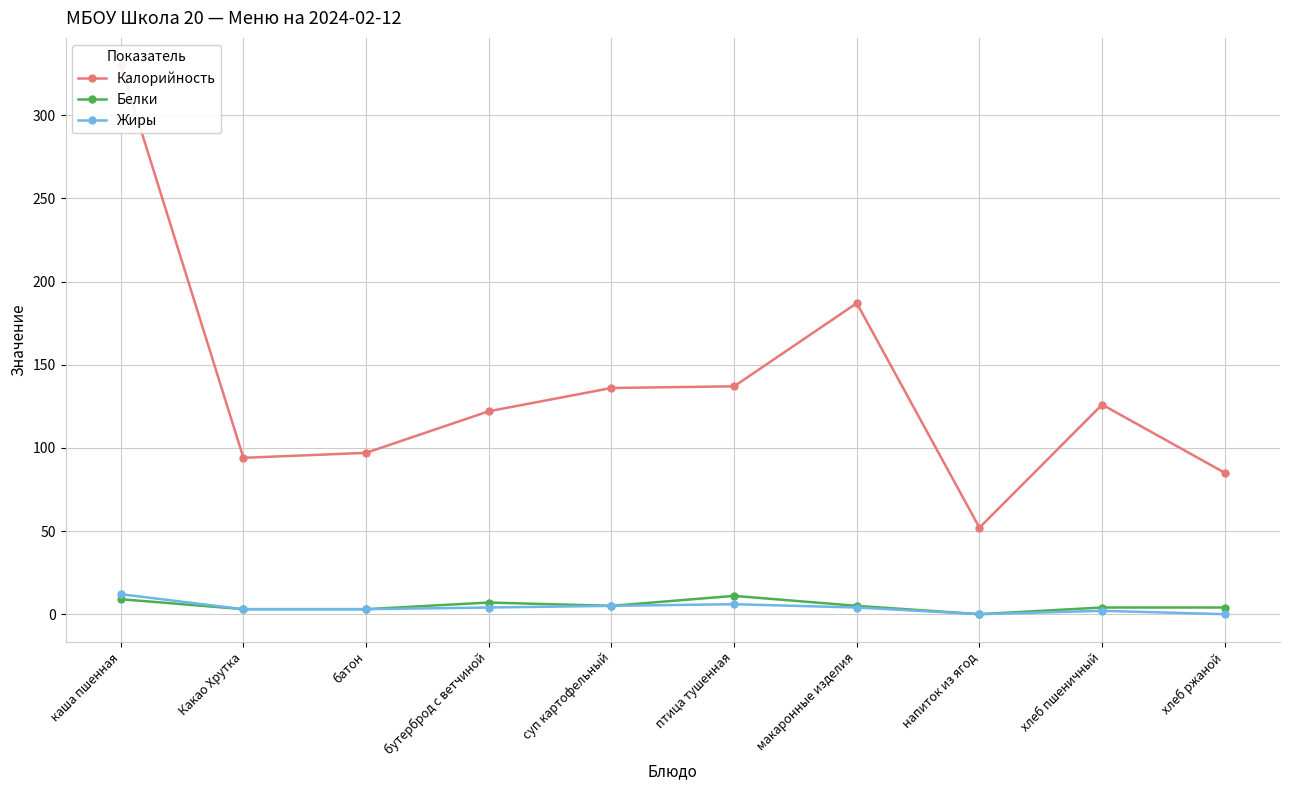

What is the total value across all series at бутерброд с ветчиной?

133